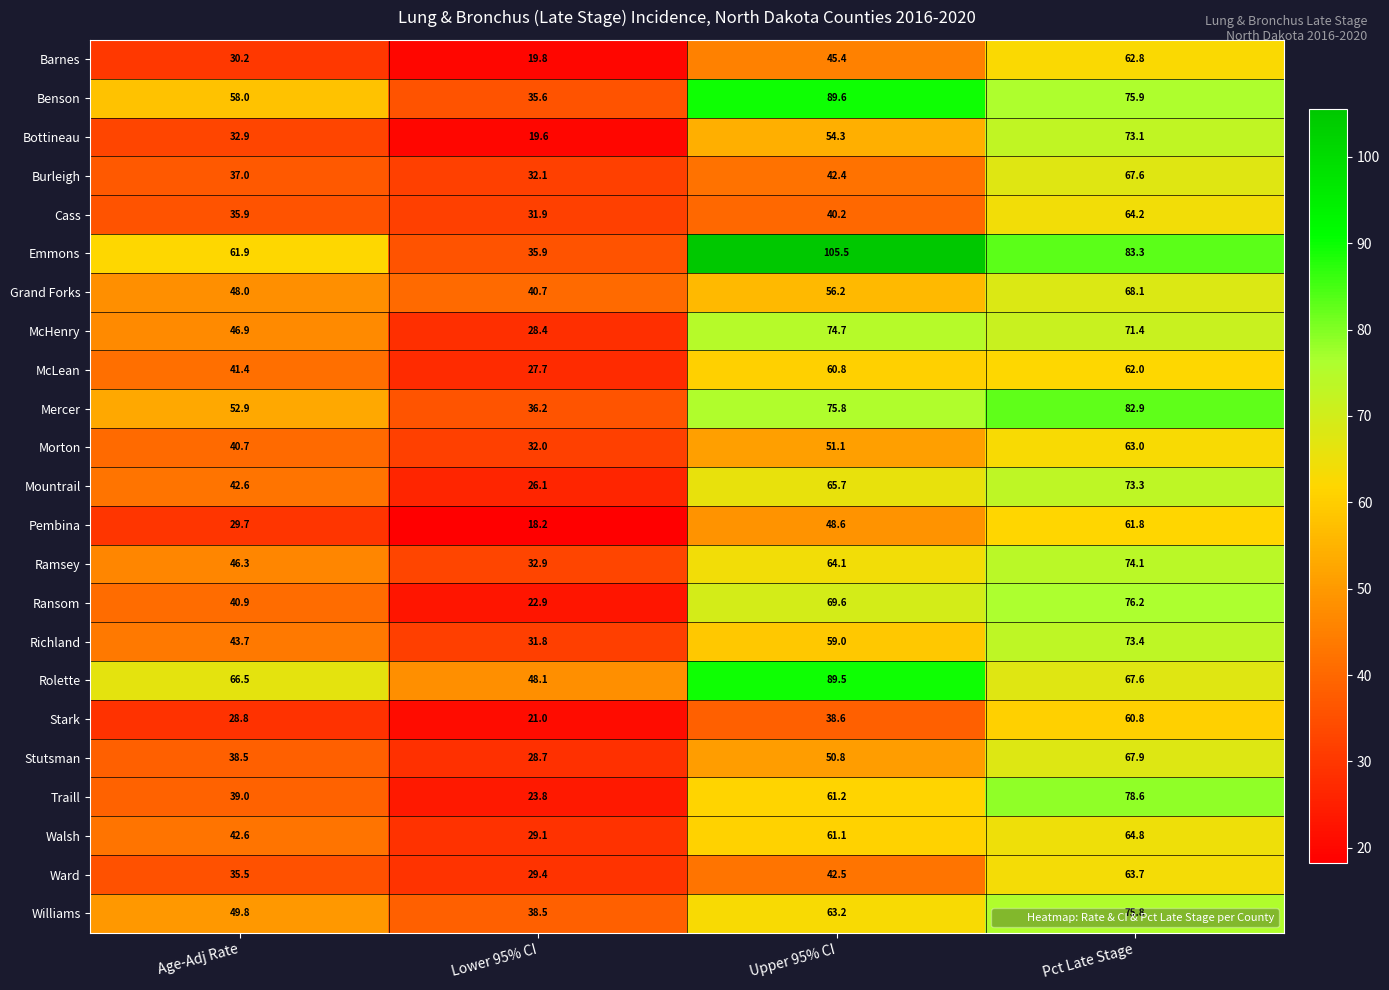

List the labels in order of Pembina value, smallest first.

Lower 95% CI, Age-Adj Rate, Upper 95% CI, Pct Late Stage